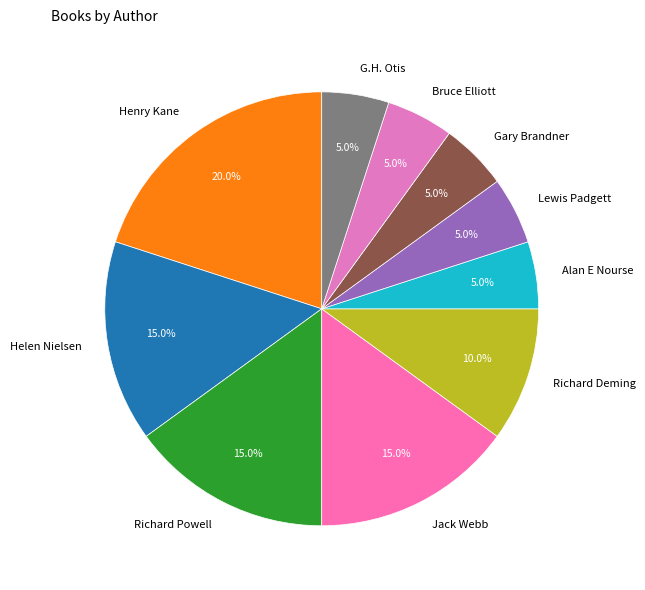

What is the largest slice in the pie chart?

Henry Kane